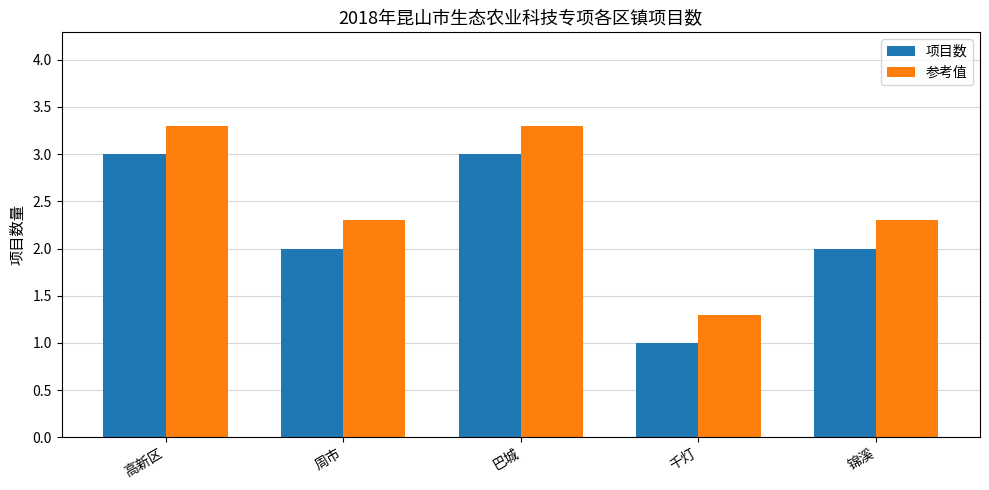

Rank the series by their maximum value, from lowest to highest.

项目数, 参考值